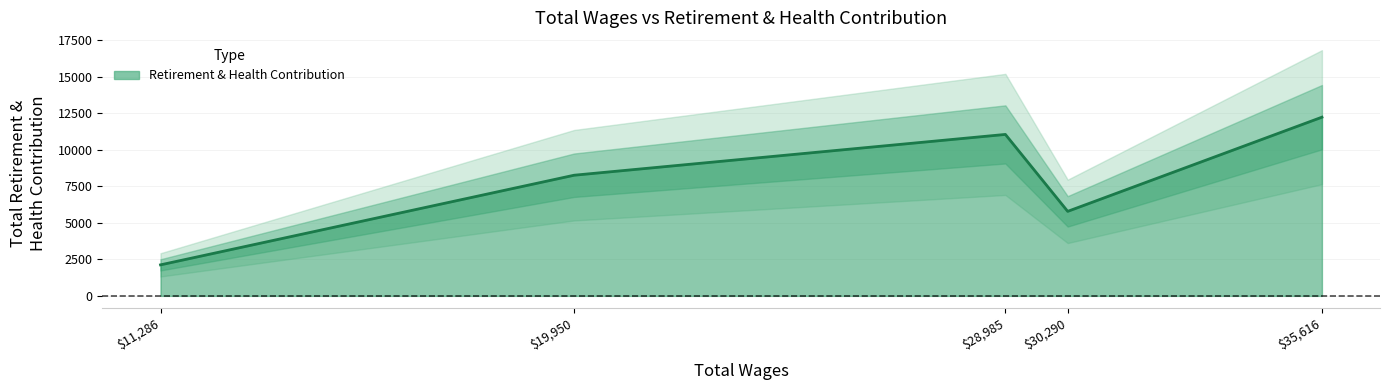

How many lines are shown in the chart?

1